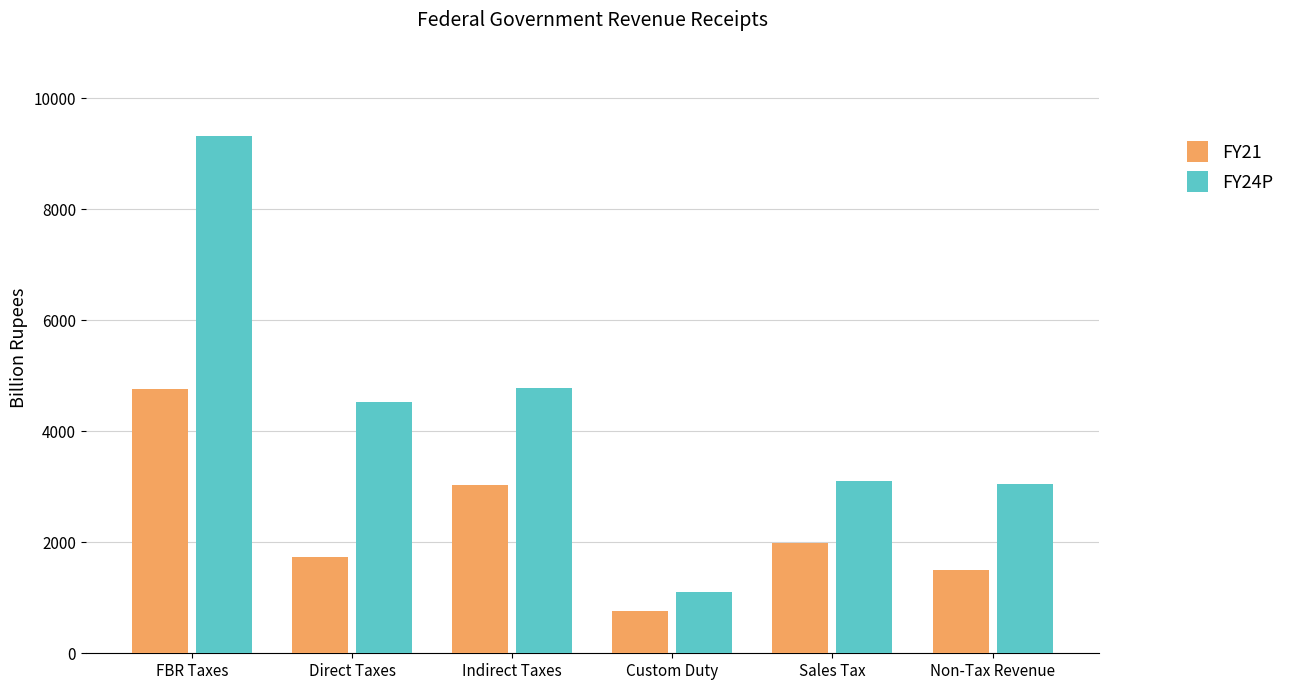

How many values in the FY21 series exceed 1990?

3